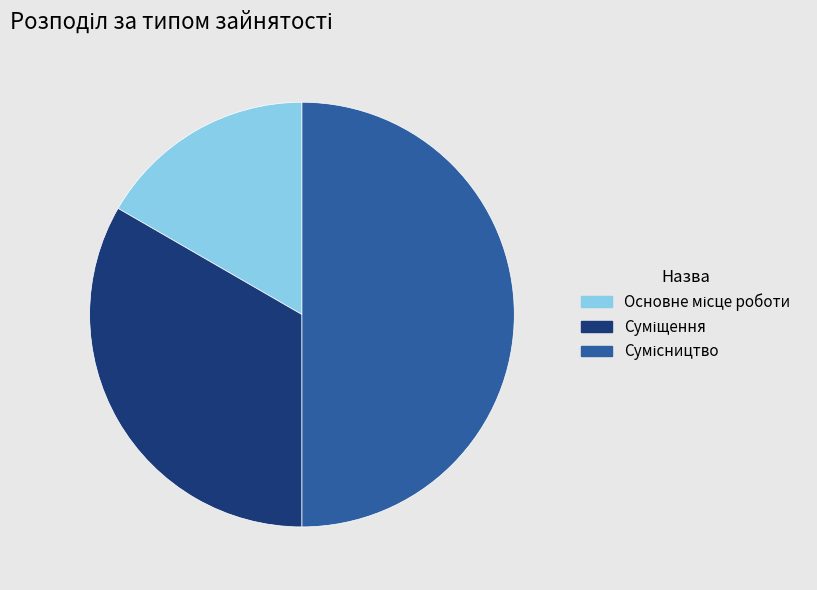

To the nearest percent, what is the average slice percentage?

33%